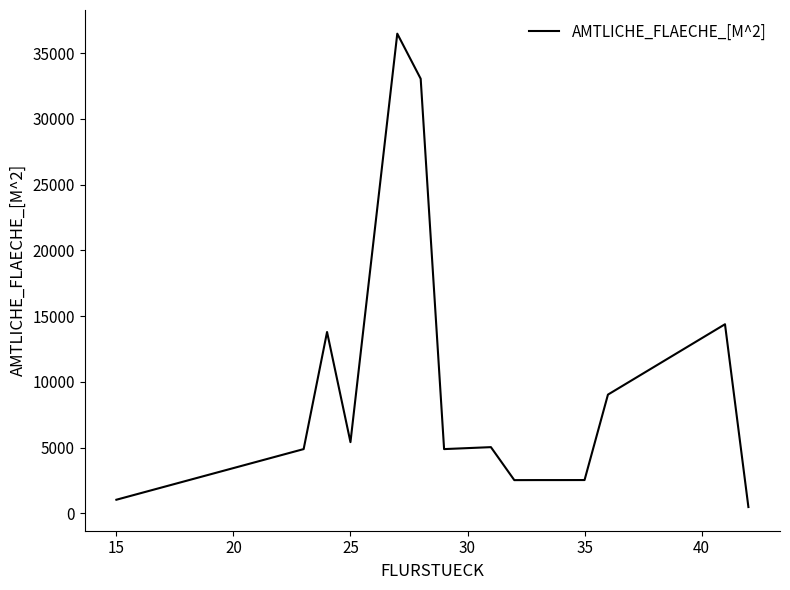

What is the maximum value shown in the chart?

36490